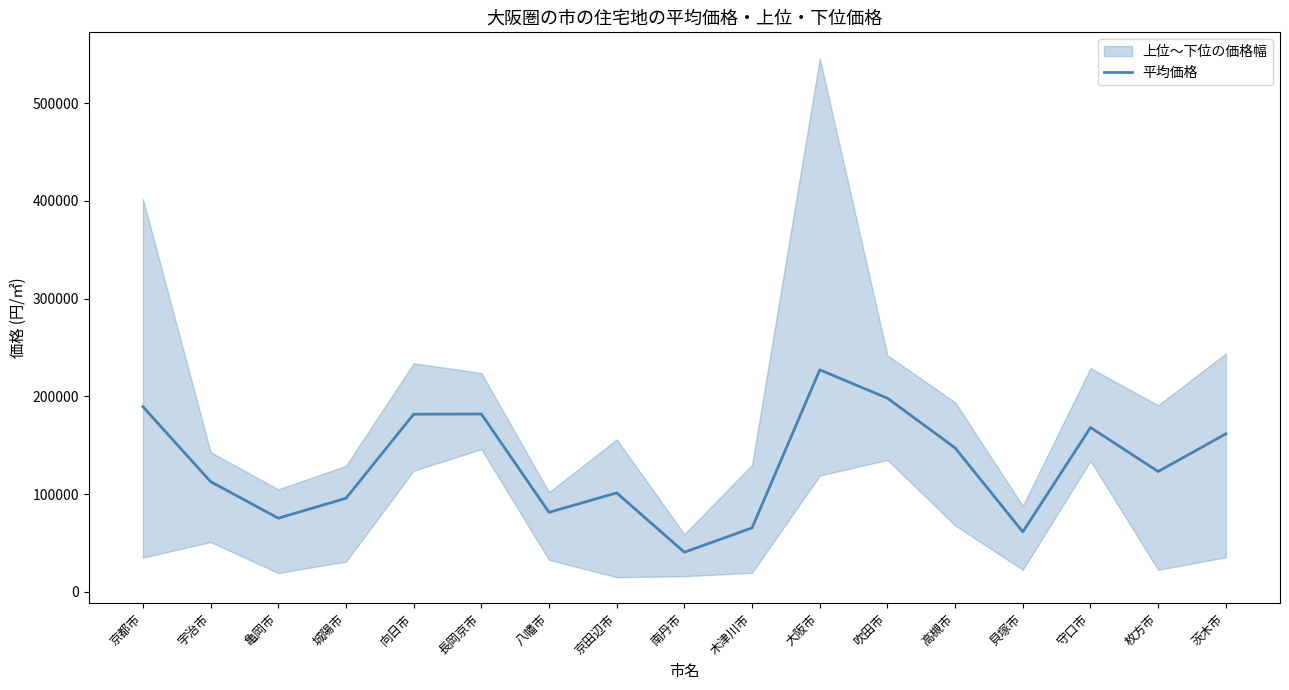

At which category does the data reach its first local valley?

亀岡市